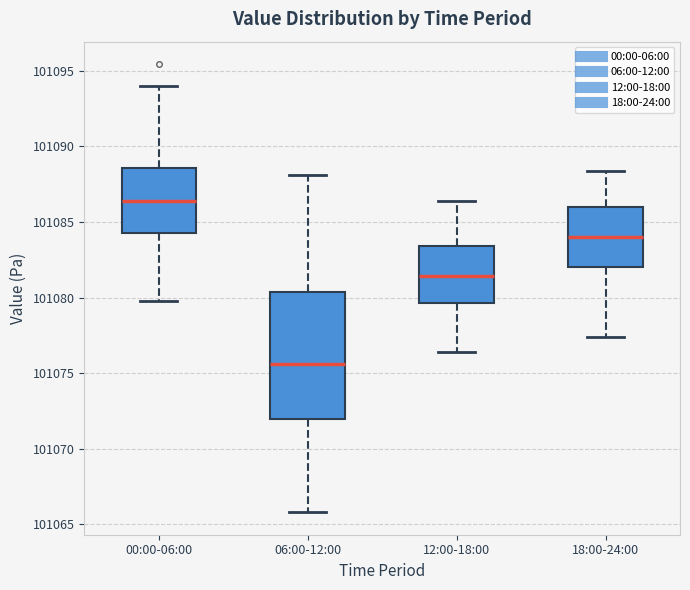

Reading left to right, transcribe this box plot: for each box, give where its median line is, the range the box spans, and where its two whiskers end, as read against the y-axis. The values are not printed on the chart, so give them approximately, as read against the axis.

00:00-06:00: median 101086.5, box 101084.5 to 101088.5, whiskers 101080.0 to 101094.0
06:00-12:00: median 101075.5, box 101072.0 to 101080.5, whiskers 101066.0 to 101088.0
12:00-18:00: median 101081.5, box 101079.5 to 101083.5, whiskers 101076.5 to 101086.5
18:00-24:00: median 101084.0, box 101082.0 to 101086.0, whiskers 101077.5 to 101088.5